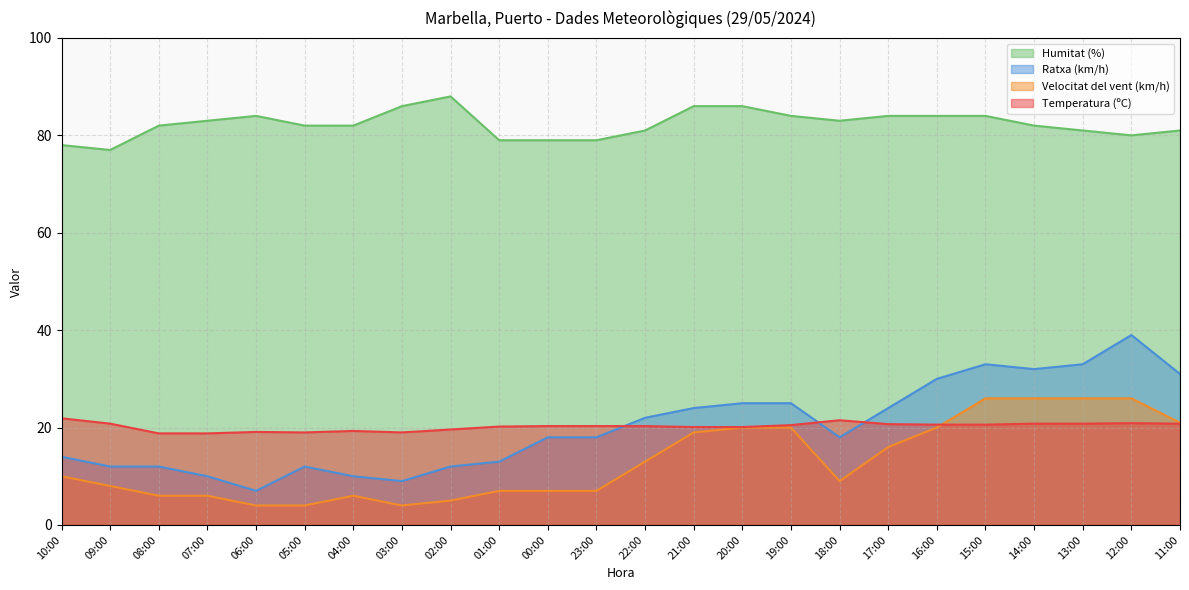

What position from the right is 07:00?

21